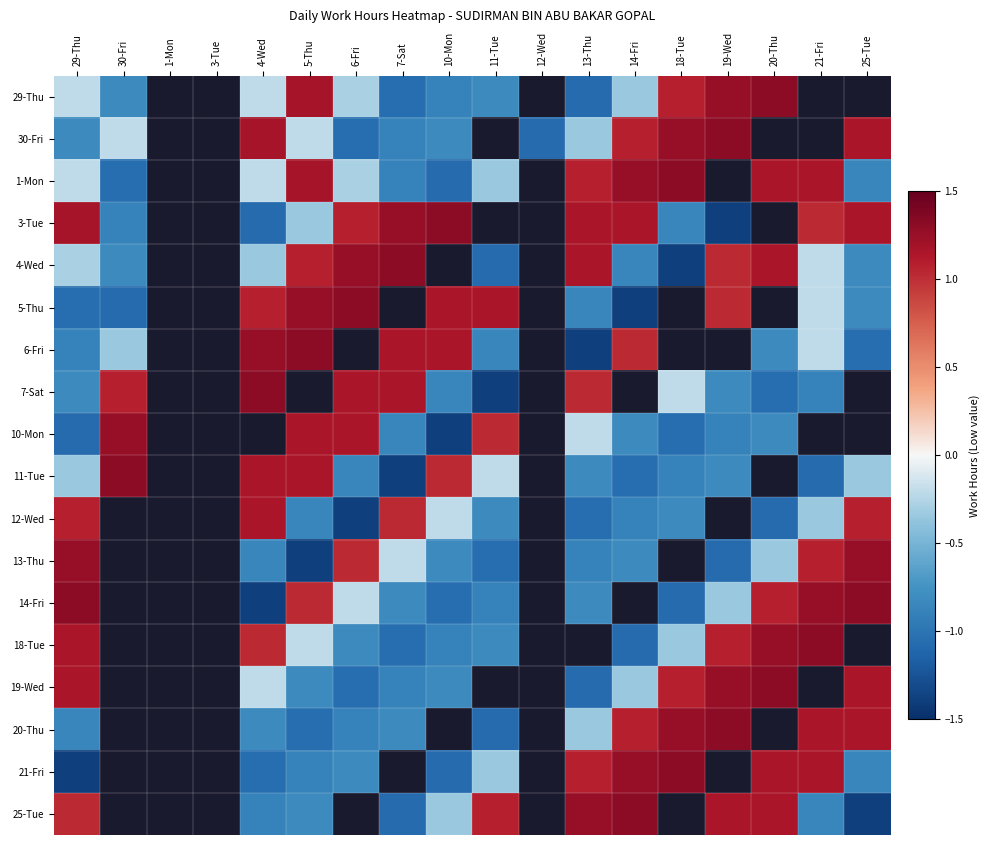

How many series are shown in this chart?

18